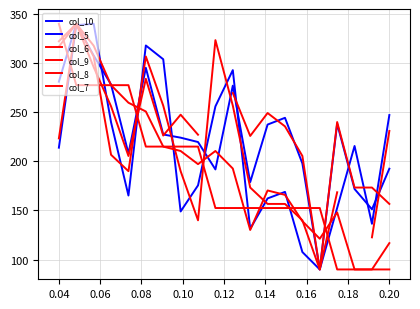

Which series has the largest range (max minus min)?

col_10